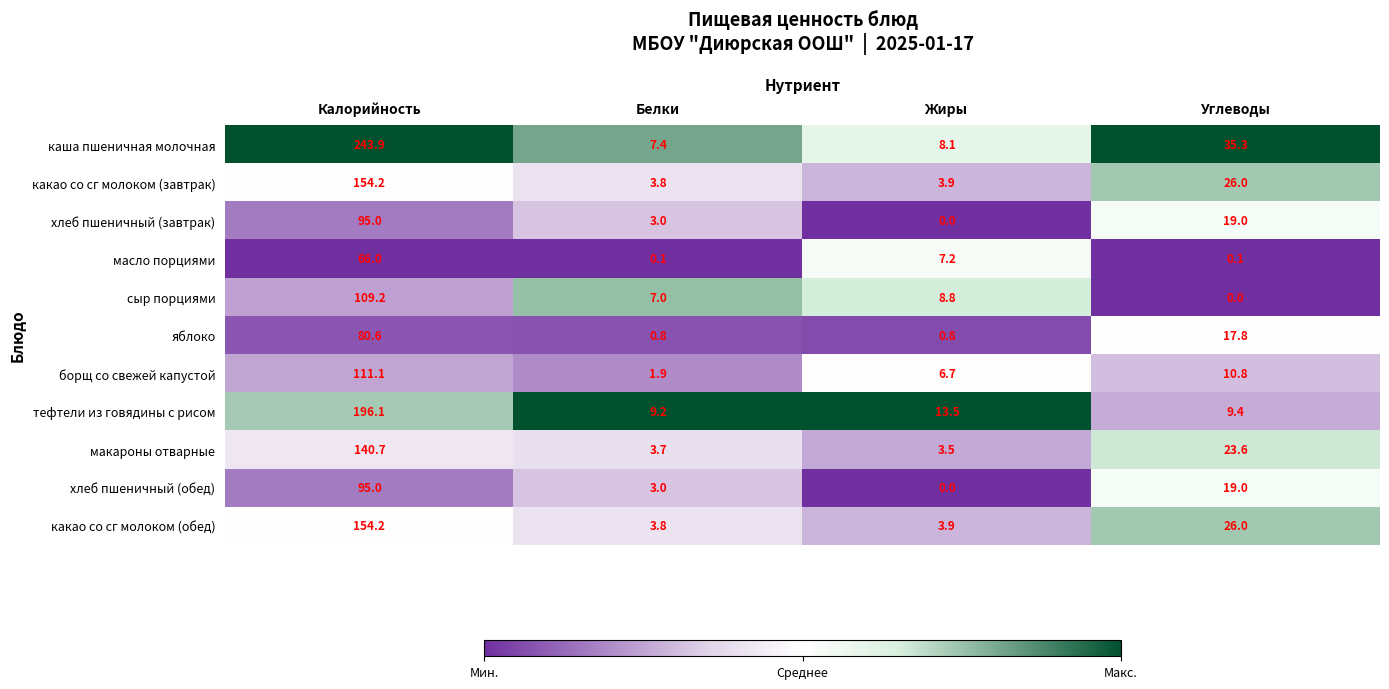

What is the total value across all series at Белки?

43.7